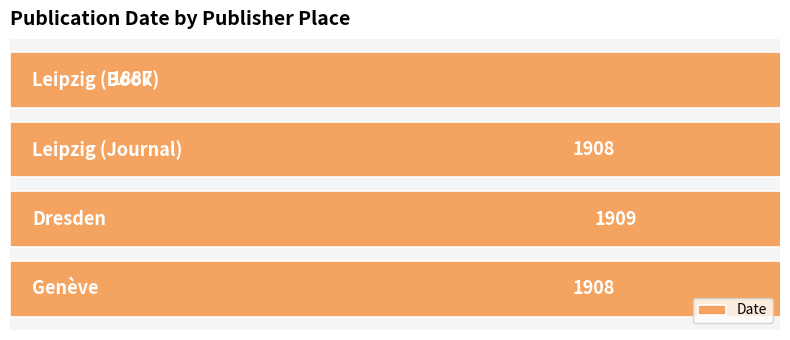

What is the greatest value displayed?

1909